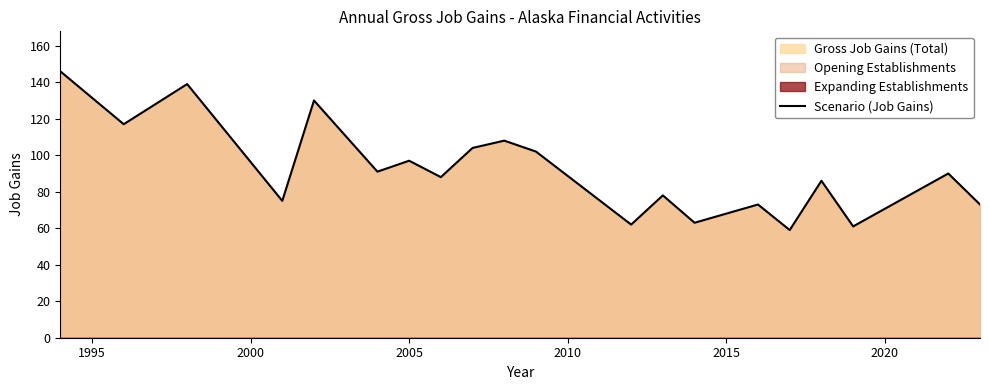

How many interior local valleys (lower than both neighbors) does the data have?

8